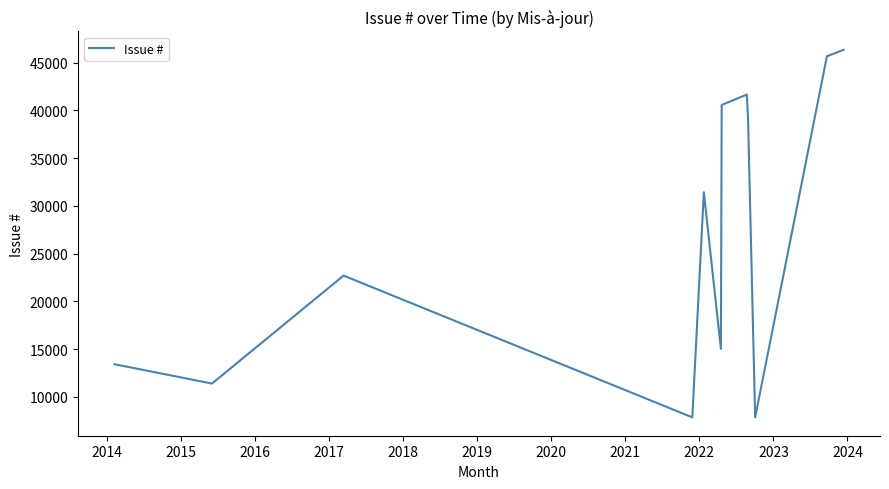

What is the smallest value displayed?

7859